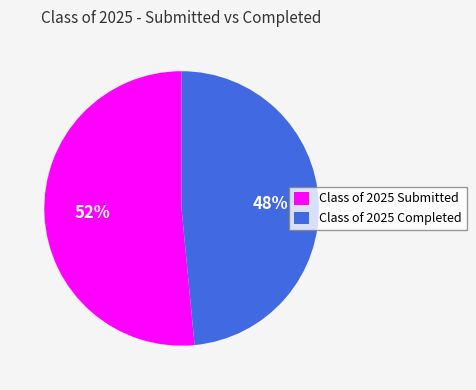

Between Class of 2025 Submitted and Class of 2025 Completed, which is larger?

Class of 2025 Submitted